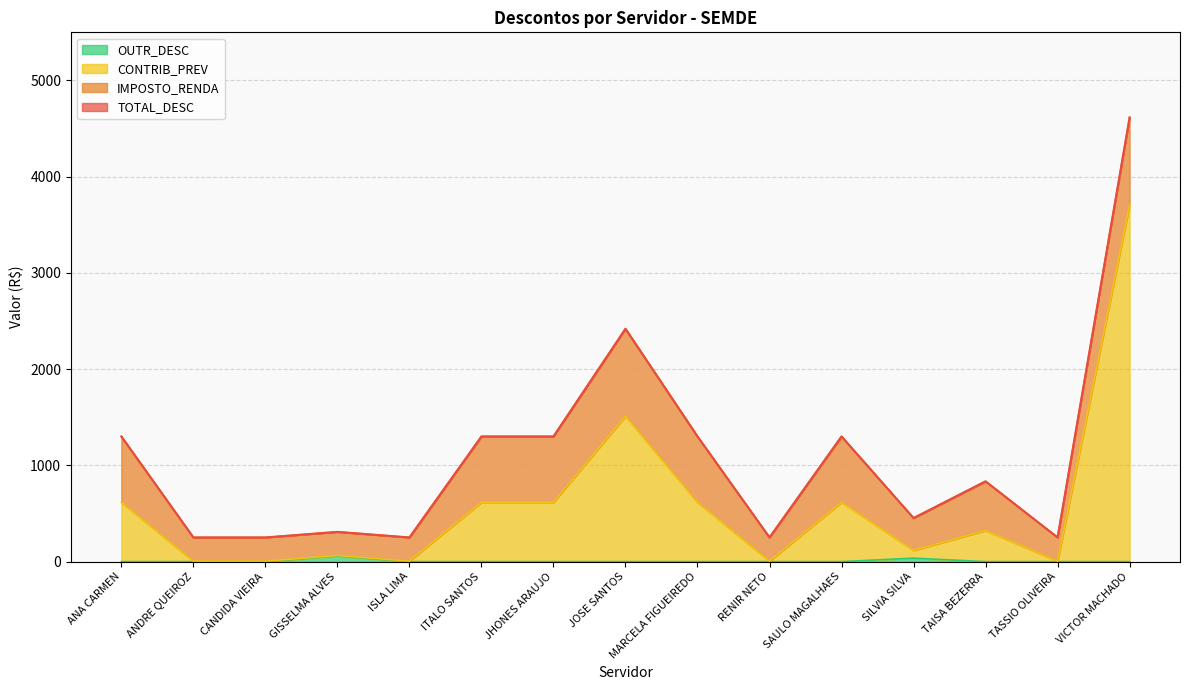

What is the difference between the maximum and minimum values in the OUTR_DESC series?

57.9